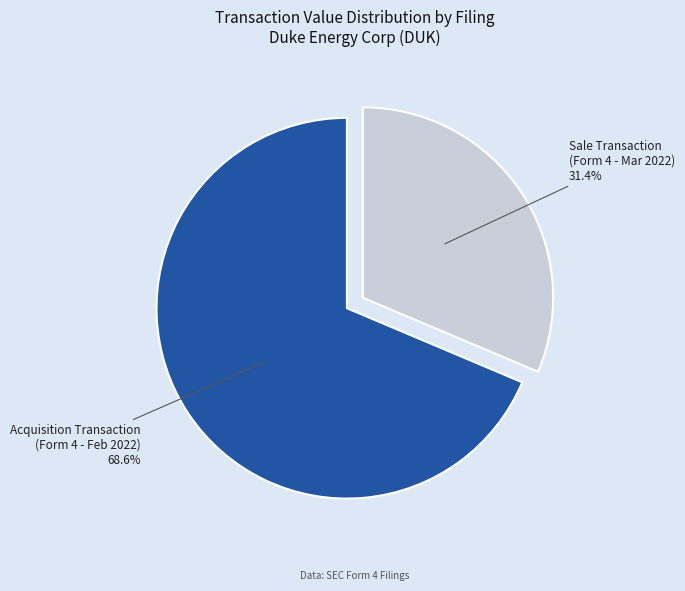

Is there a majority slice in this chart?

Yes